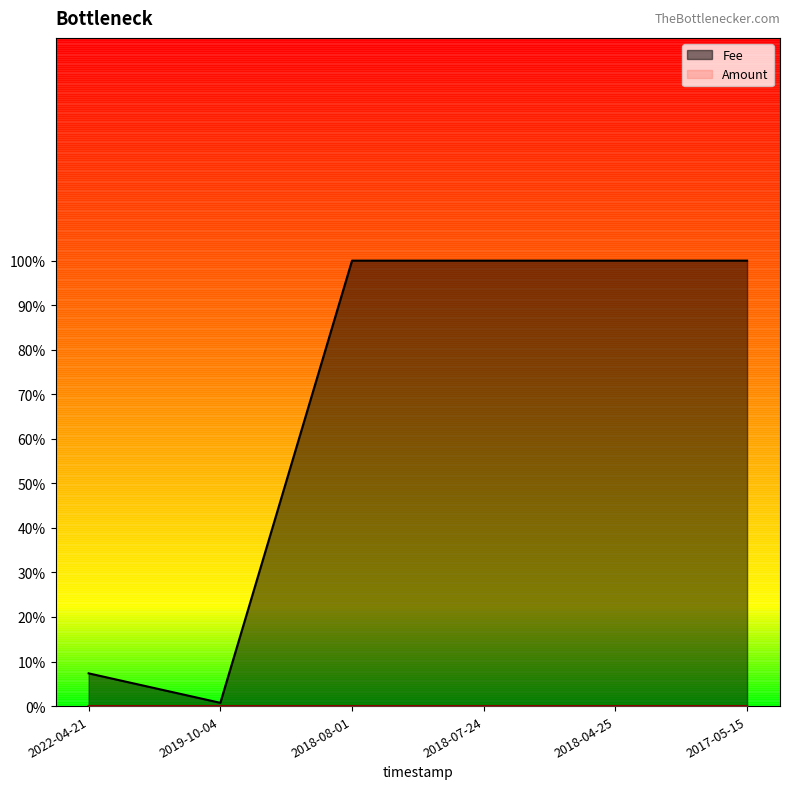

What value does the Fee series have at 2018-07-24?

1.0